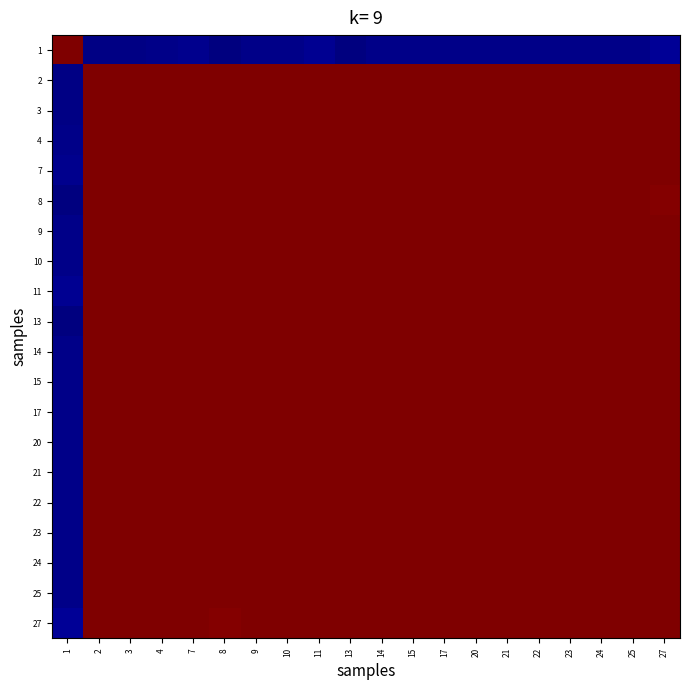

What is the total value across all series at 4?

20.0